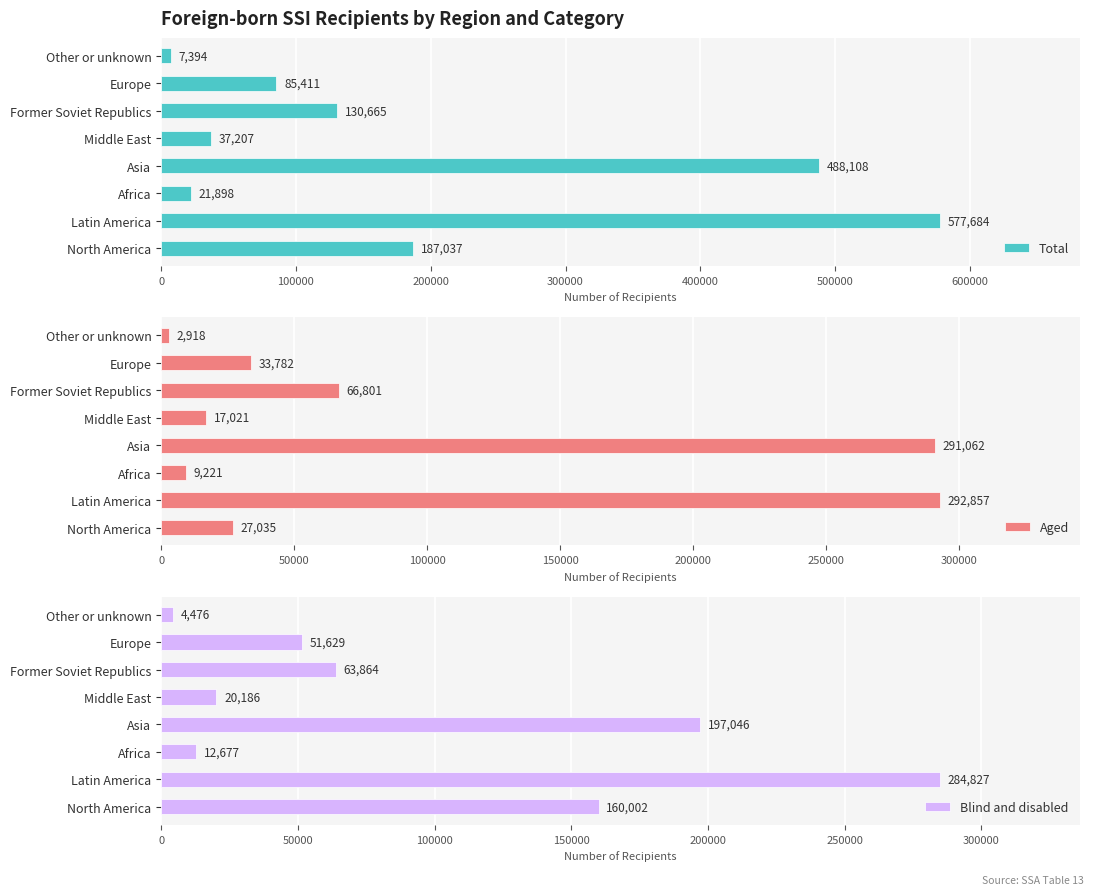

What is the minimum value for Total?

7394